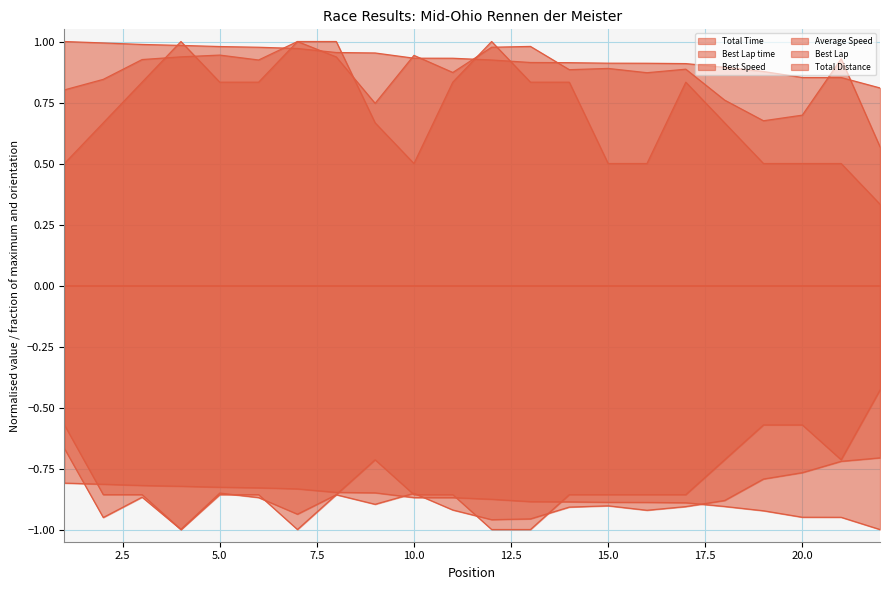

At 6, list the series in order from largest to smallest.

Best Speed, Total Time, Best Lap, Best Lap time, Total Distance, Average Speed